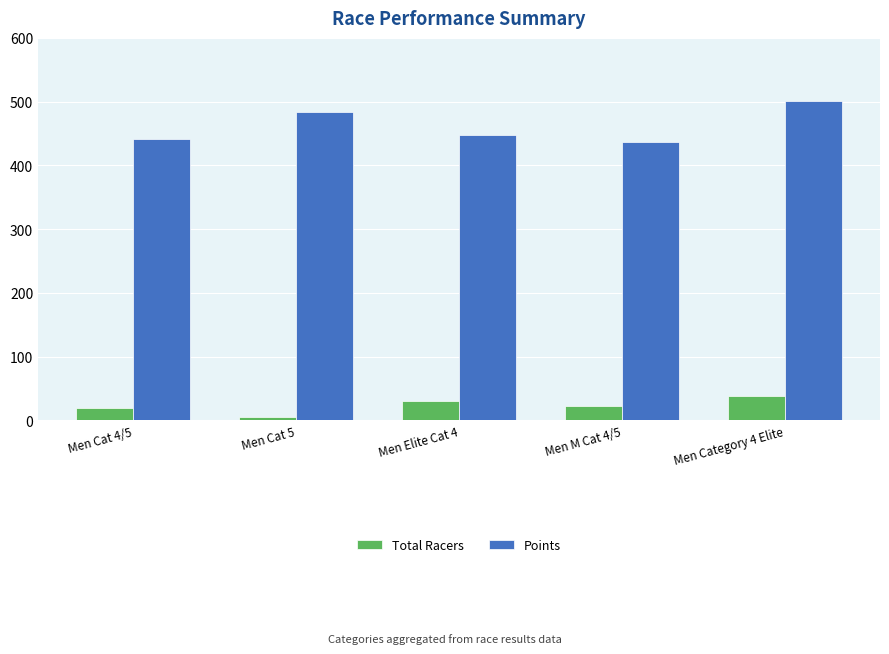

The value of Points at Men Category 4 Elite is 501.2. True or false?

True